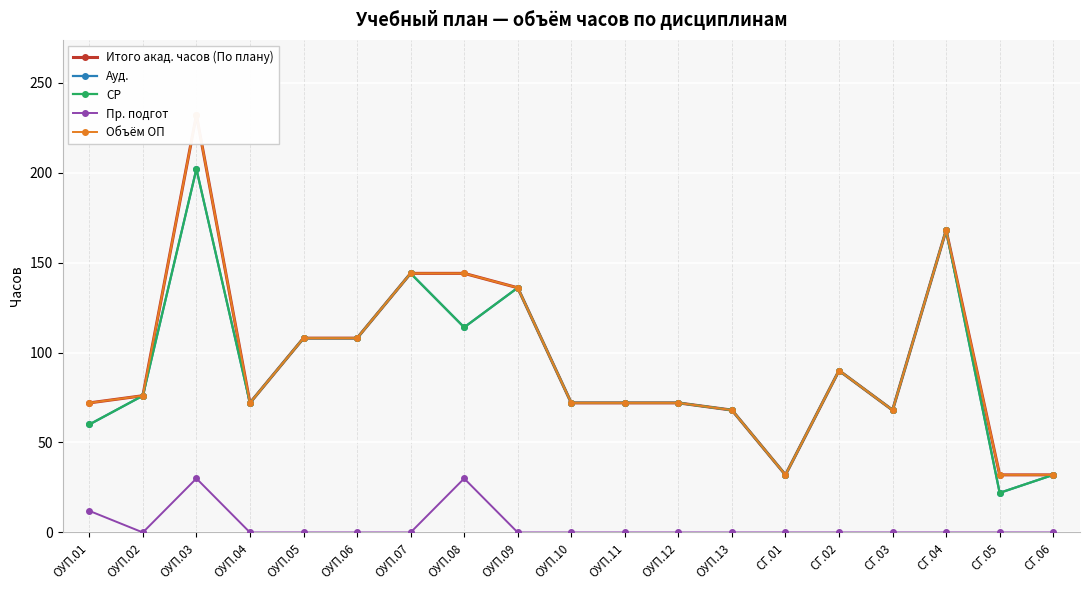

What is the difference between the Итого акад. часов (По плану) values at СГ.06 and СГ.02?

58